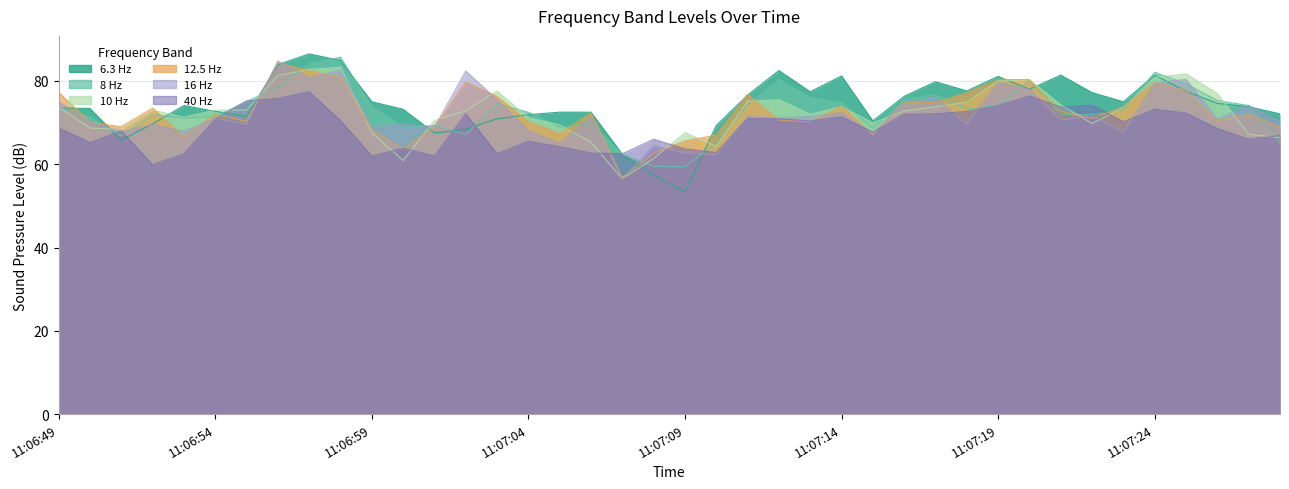

What is the value of the 8 Hz point at the 36th from the left?

82.1